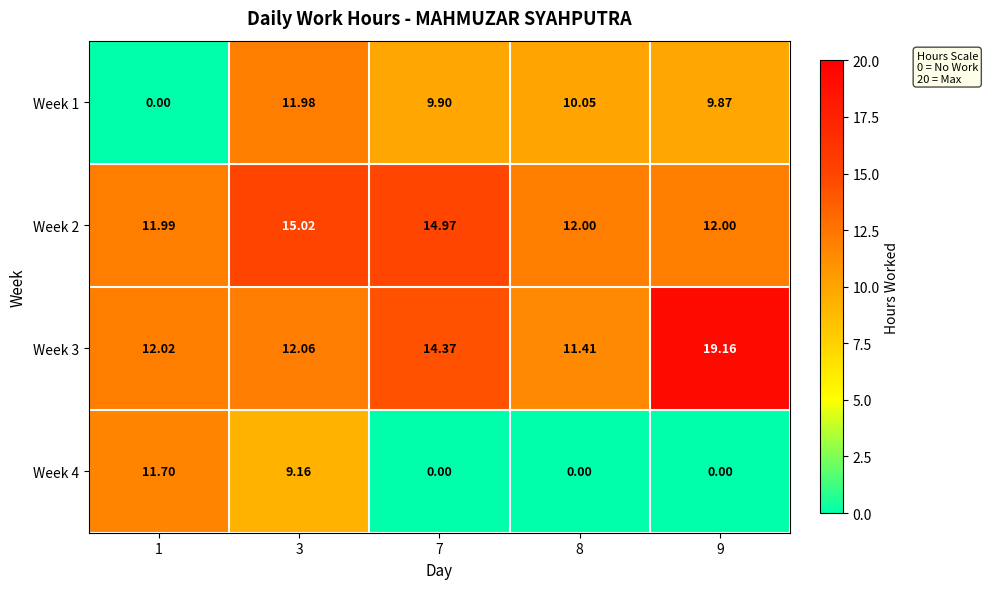

Is the value of Week 2 at 8 greater than the value of Week 1 at 9?

Yes